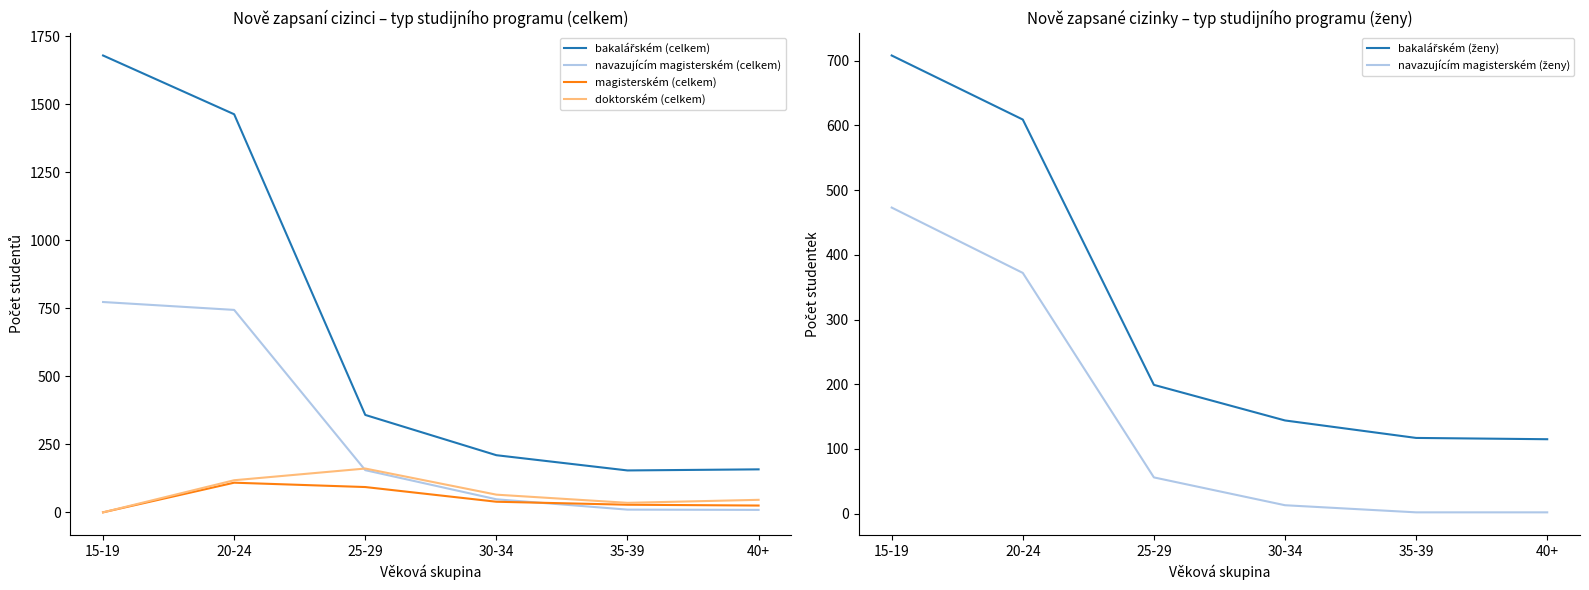

How many values in the navazujícím magisterském (celkem) series exceed 155?

2